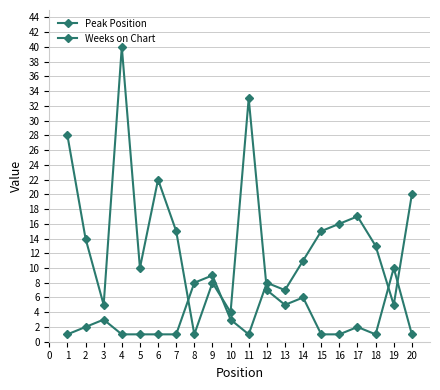

How many lines are shown in the chart?

2